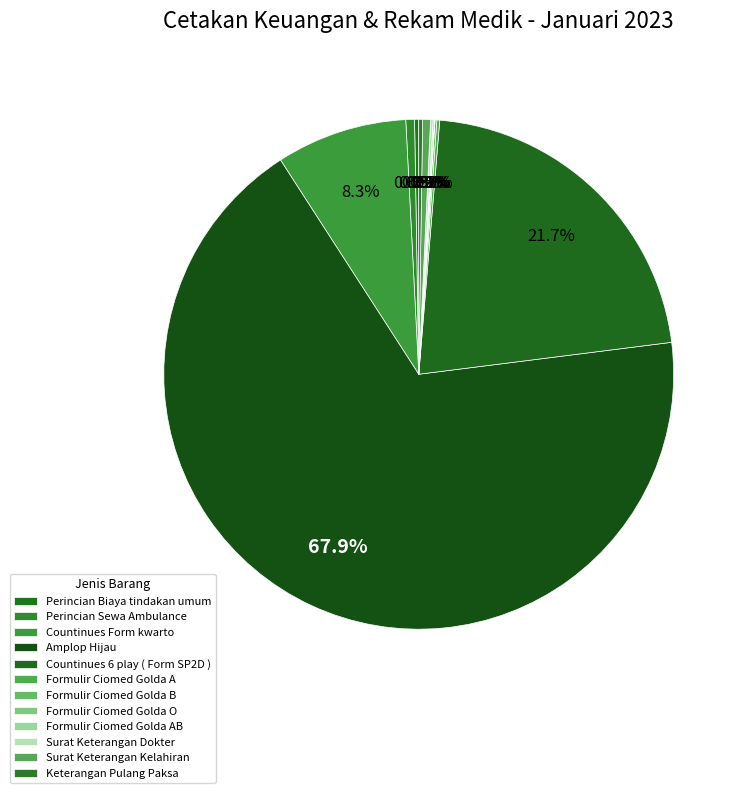

Which slice is the largest?

Amplop Hijau